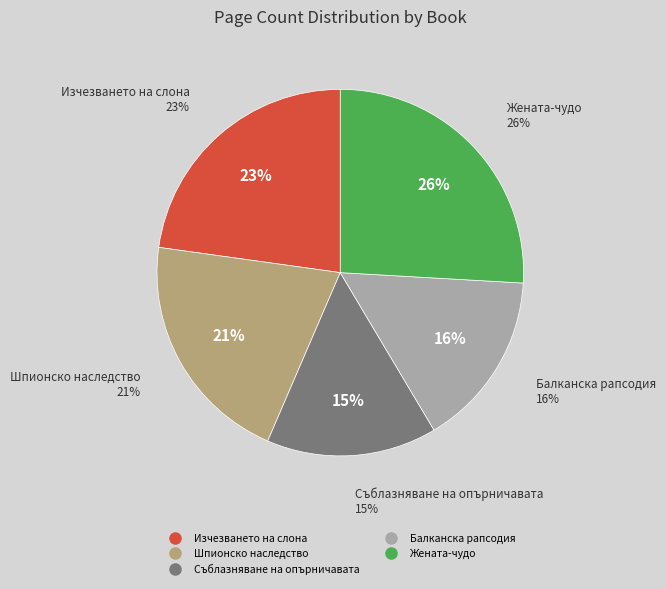

To the nearest percent, what is the combined percentage of Изчезването на слона and Шпионско наследство?

44%